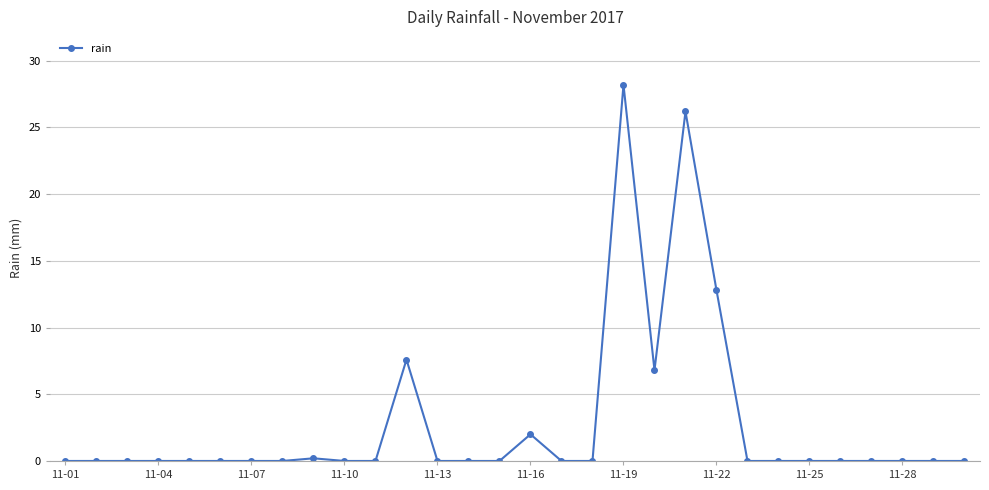

True or false: there are more than 2 points higher than both neighbors.

True